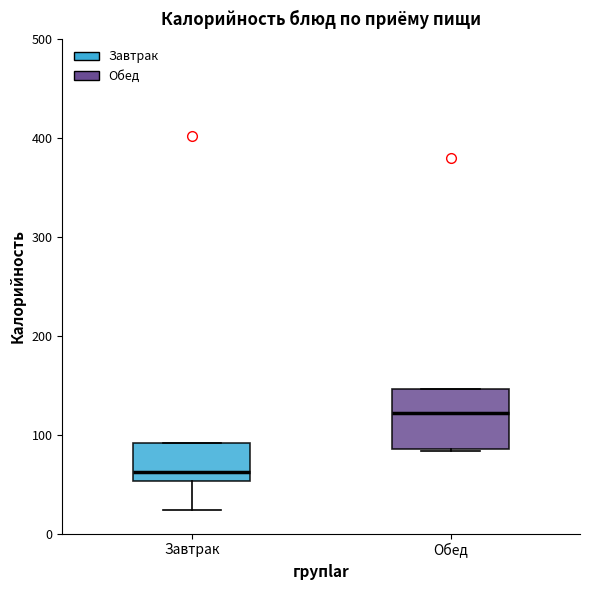

Which box's median line is the highest?

Обед